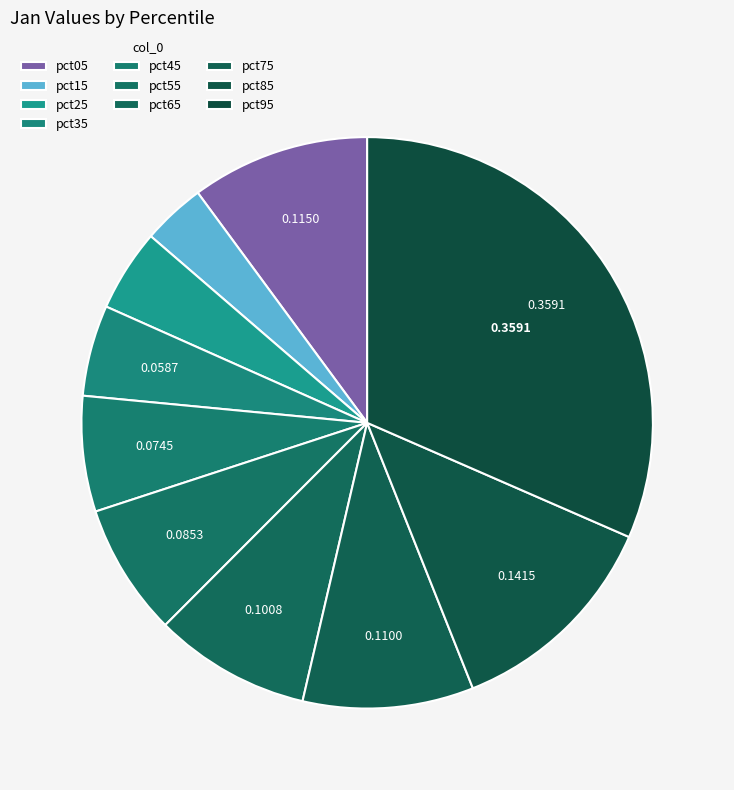

Count the number of slices in the pie.

10